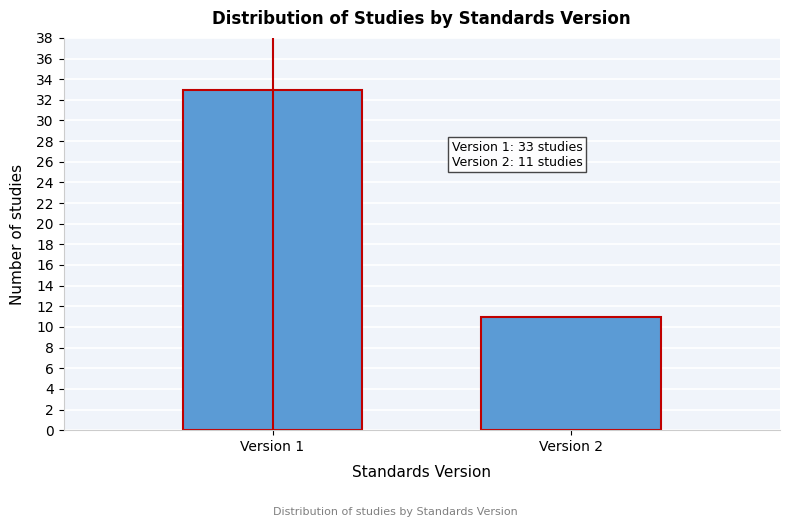

Reading left to right, what are all the values shown in this chart?

Version 1=33	Version 2=11